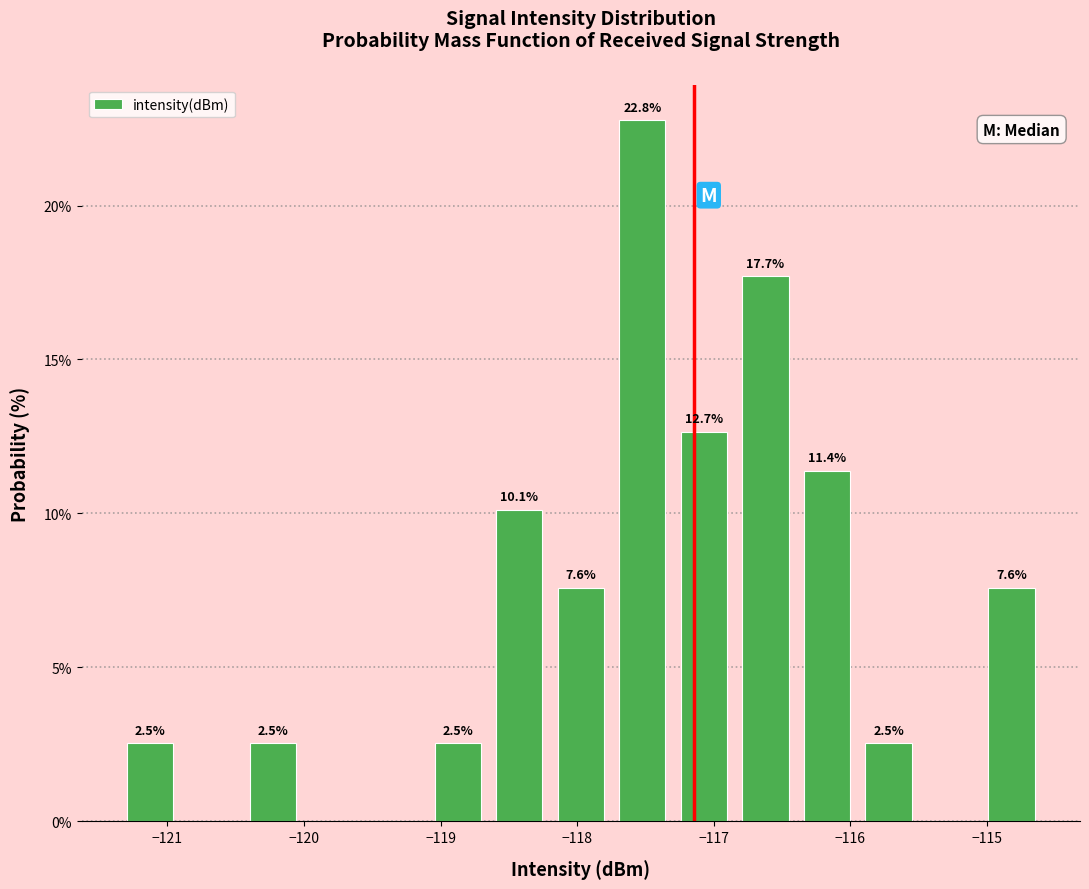

Which range on the x-axis has the tallest bar?

-117.7 to -117.3